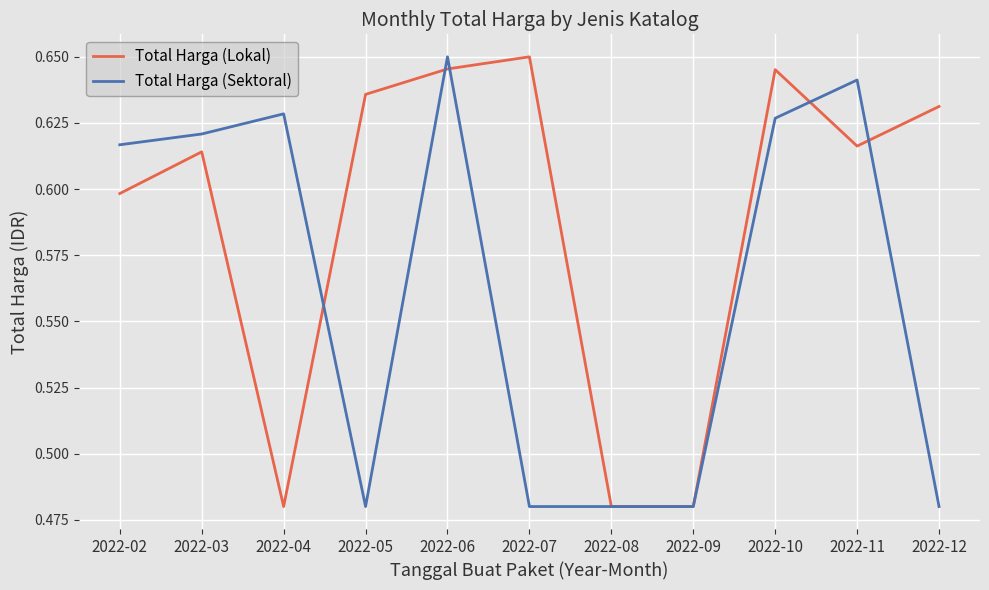

How many Total Harga (Sektoral) values are between 0 and 1?

11